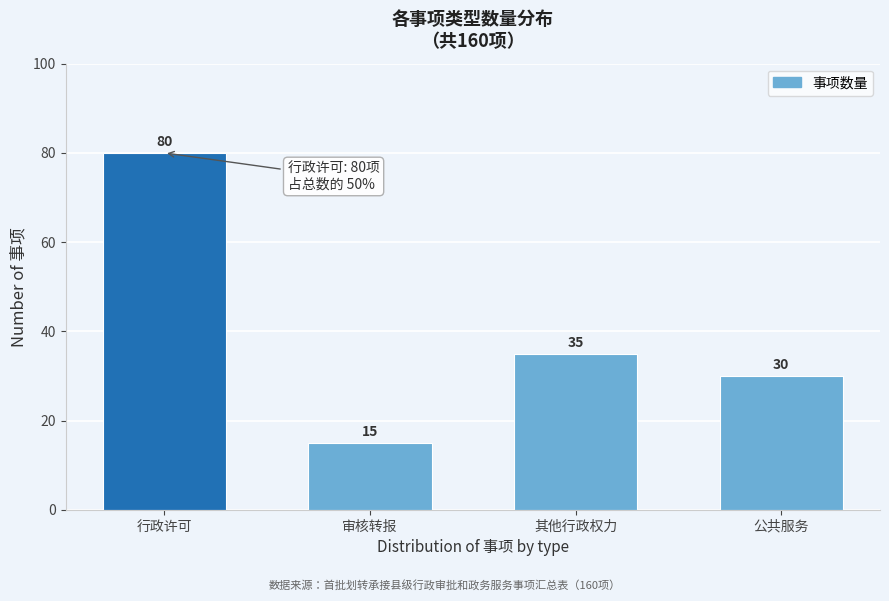

Reading left to right, list all the values displayed in this chart.

80	15	35	30